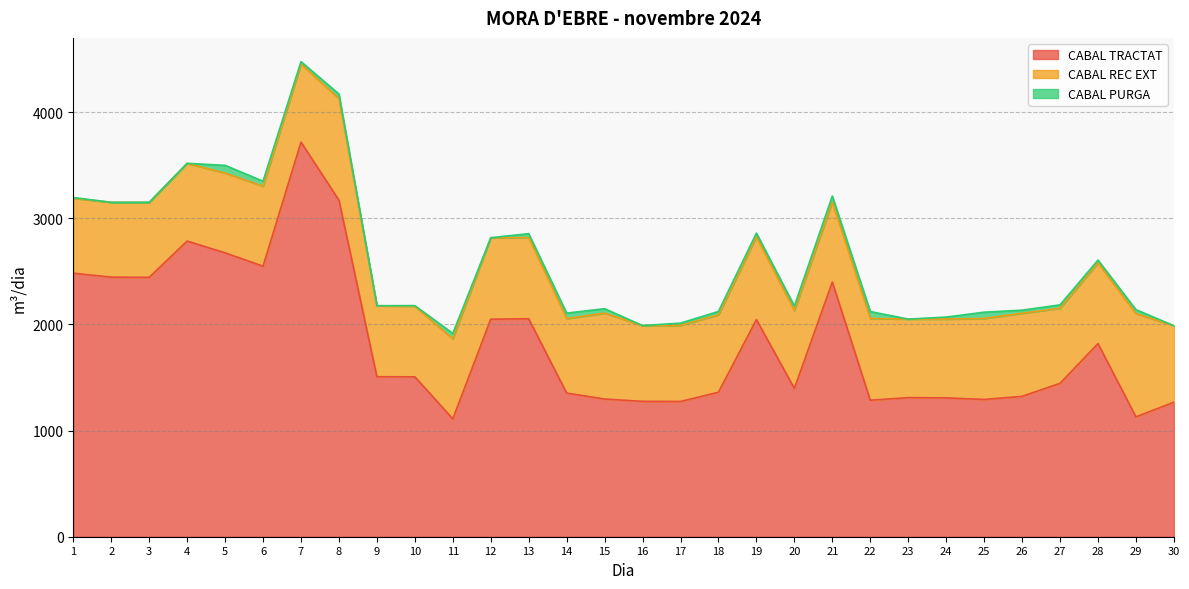

Reading left to right, what are all the values shown in this chart?

CABAL TRACTAT: 2482	2445	2443	2785	2674	2548	3717	3170	1507	1506	1110	2049	2053	1353	1297	1275	1274	1361	2045	1397	2399	1286	1310	1308	1293	1322	1445	1819	1129	1267
CABAL REC EXT: 706	705	706	732	752	754	735	958	669	665	754	767	765	702	809	714	716	730	780	734	755	770	740	742	763	783	707	760	973	721
CABAL PURGA: 7	0	1	0	72	47	23	42	0	6	51	0	37	51	42	0	22	31	35	42	55	65	0	19	59	29	32	27	37	0